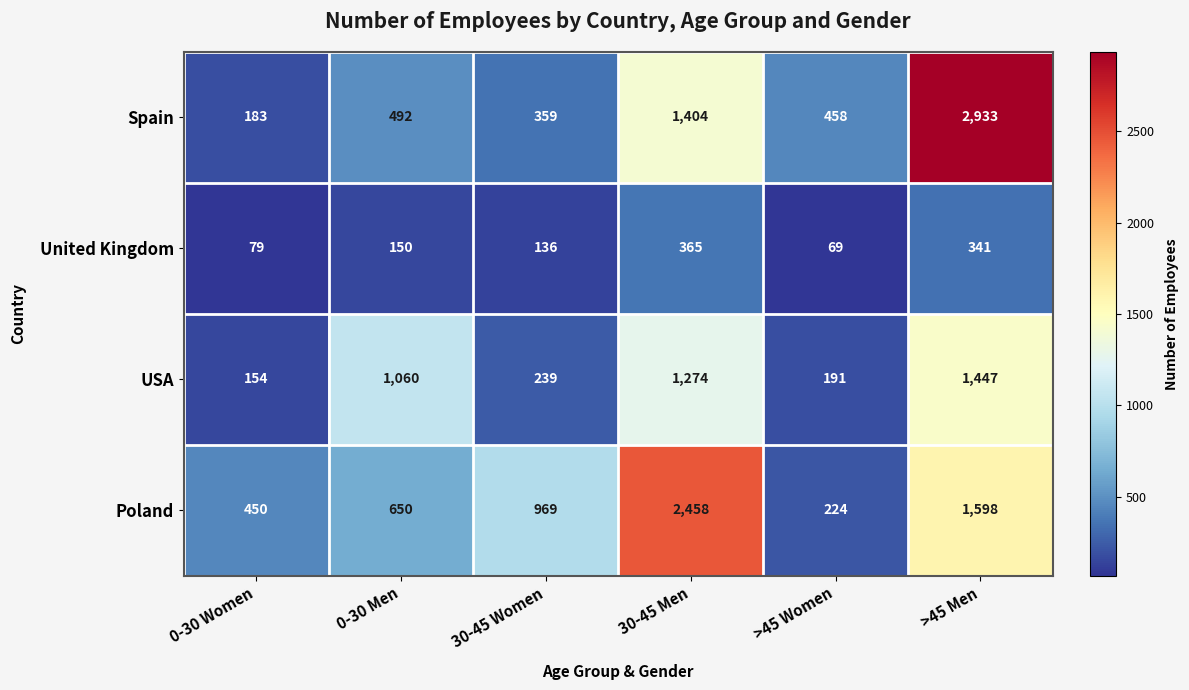

Which label corresponds to the smallest value in the chart?

>45 Women